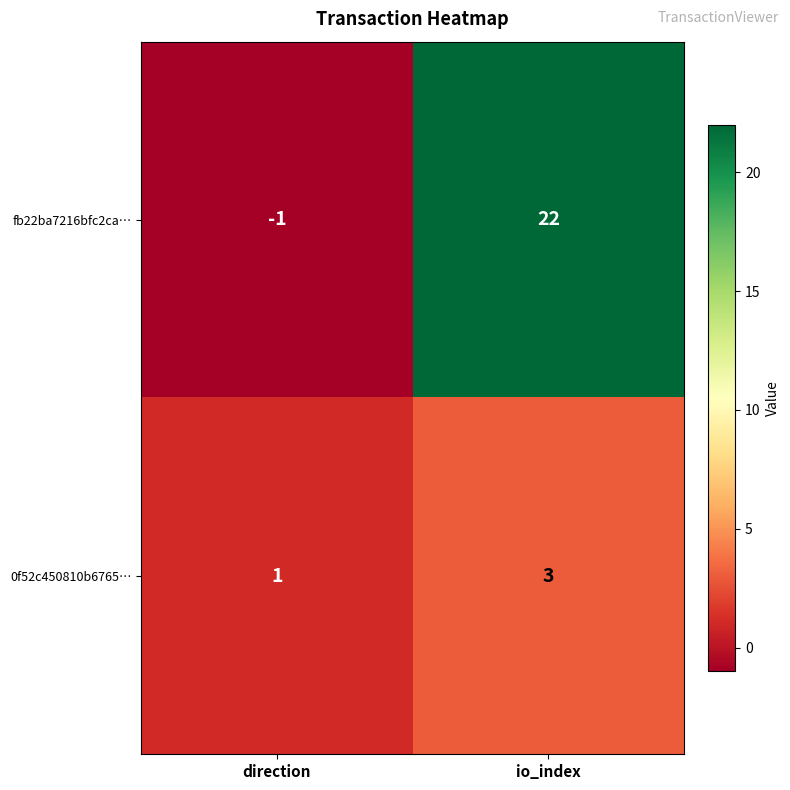

At which label is 0f52c450810b6765… closest to 2?

direction